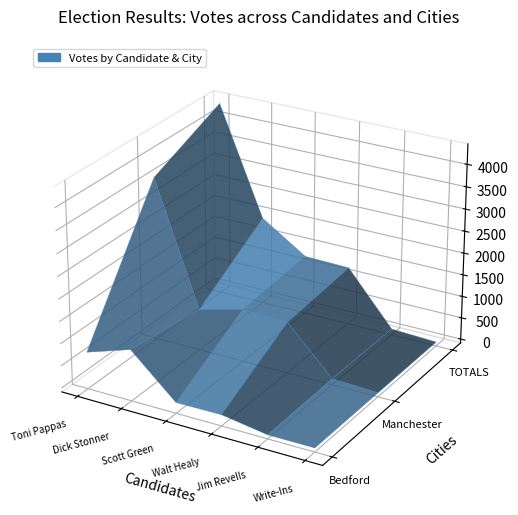

Reading left to right, what are all the values shown in this chart?

Toni Pappas: 743	3619	4362
Dick Stonner: 1071	850	1921
Scott Green: 153	1107	1260
Walt Healy: 163	1072	1235
Jim Revells: 0	45	45
Write-Ins: 0	0	0